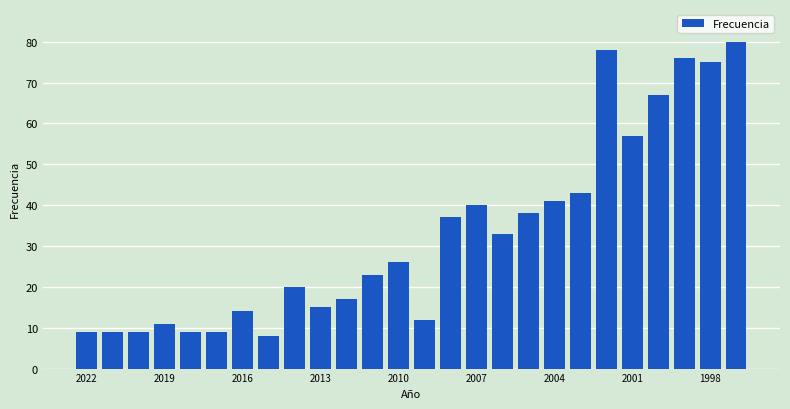

What is the smallest value displayed?

8